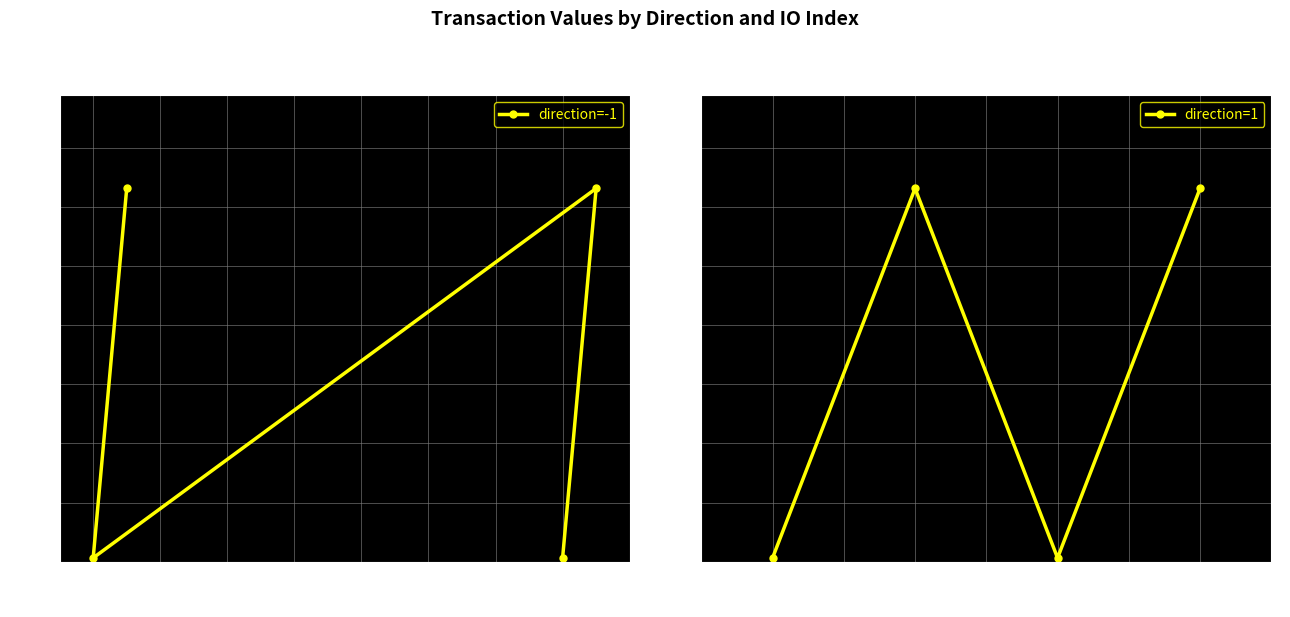

Is it true that direction=-1 equals 0.0 at 0?

True